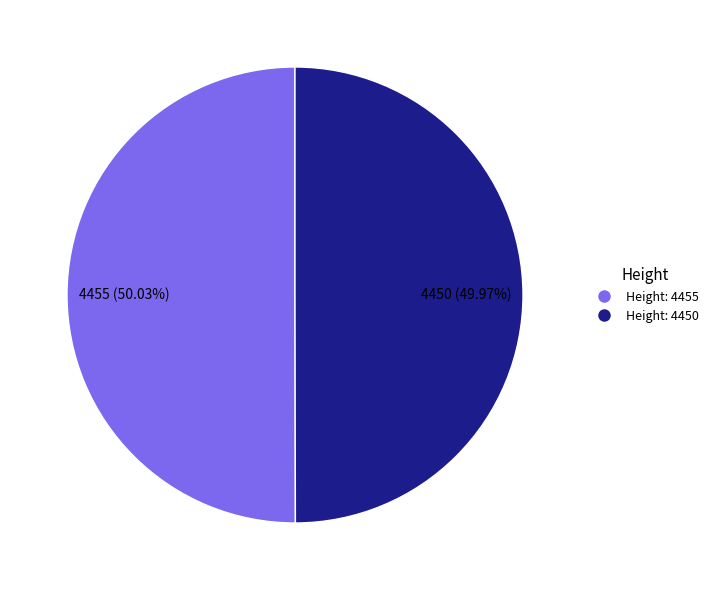

Approximately how many times larger is the value at Height: 4450 compared to Height: 4455?

1.0